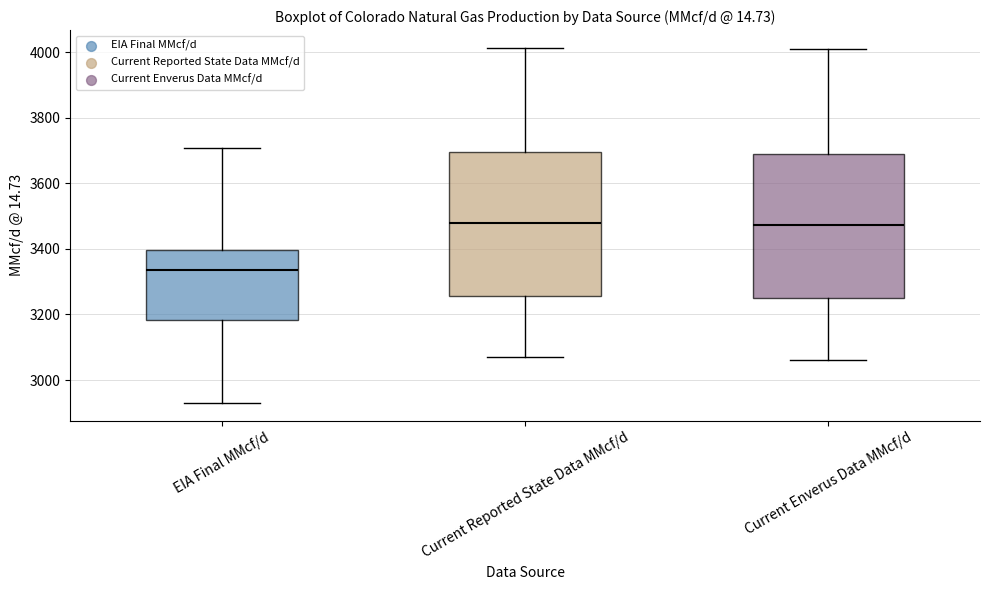

Reading left to right, read every box against the y-axis: the position of its median line, the range the box covers, and the ends of its whiskers. The values are not printed on the chart, so give them approximately, as read against the axis.

EIA Final MMcf/d: median 3340, box 3180 to 3400, whiskers 2940 to 3700
Current Reported State Data MMcf/d: median 3480, box 3260 to 3700, whiskers 3080 to 4020
Current Enverus Data MMcf/d: median 3480, box 3260 to 3700, whiskers 3060 to 4020